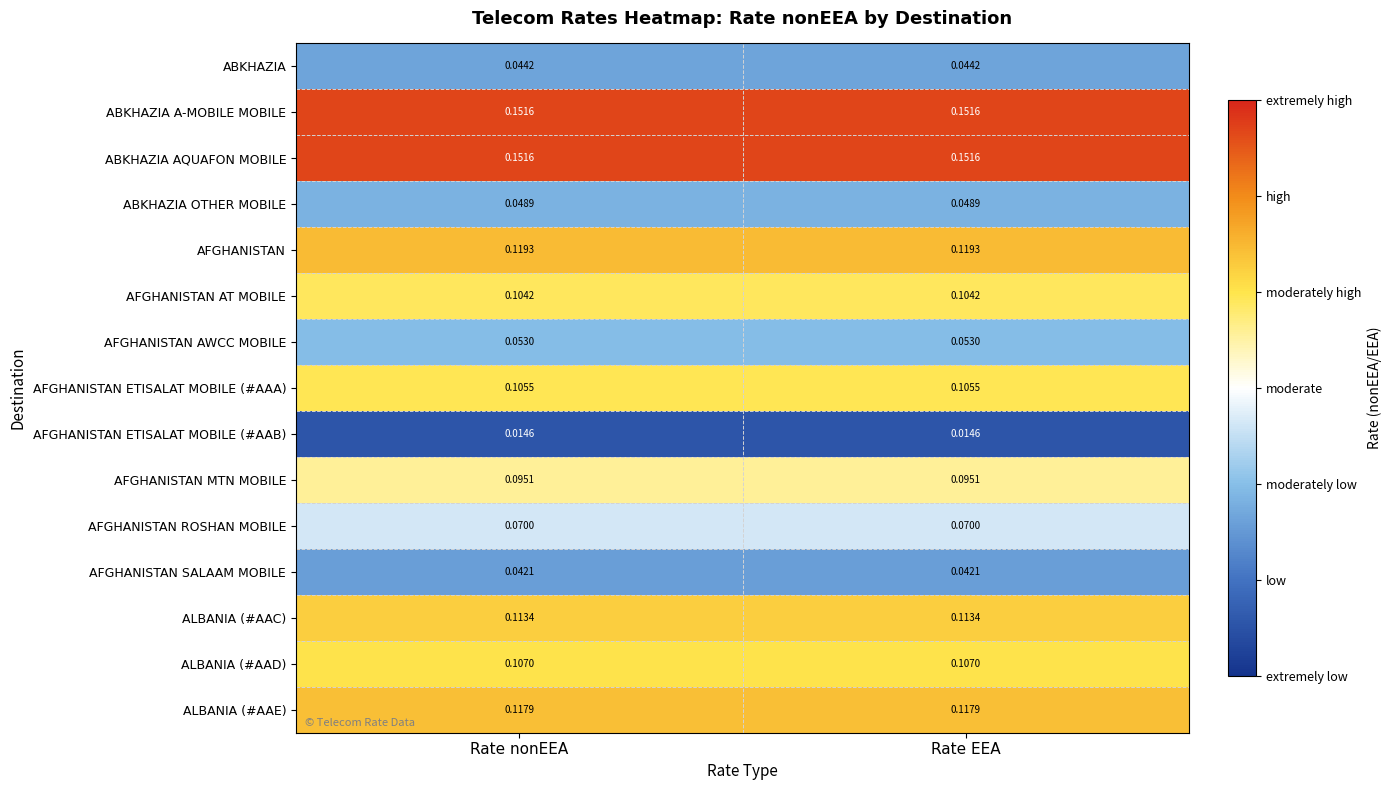

Is the value of AFGHANISTAN AWCC MOBILE at Rate EEA greater than the value of AFGHANISTAN ETISALAT MOBILE (#AAB) at Rate EEA?

Yes